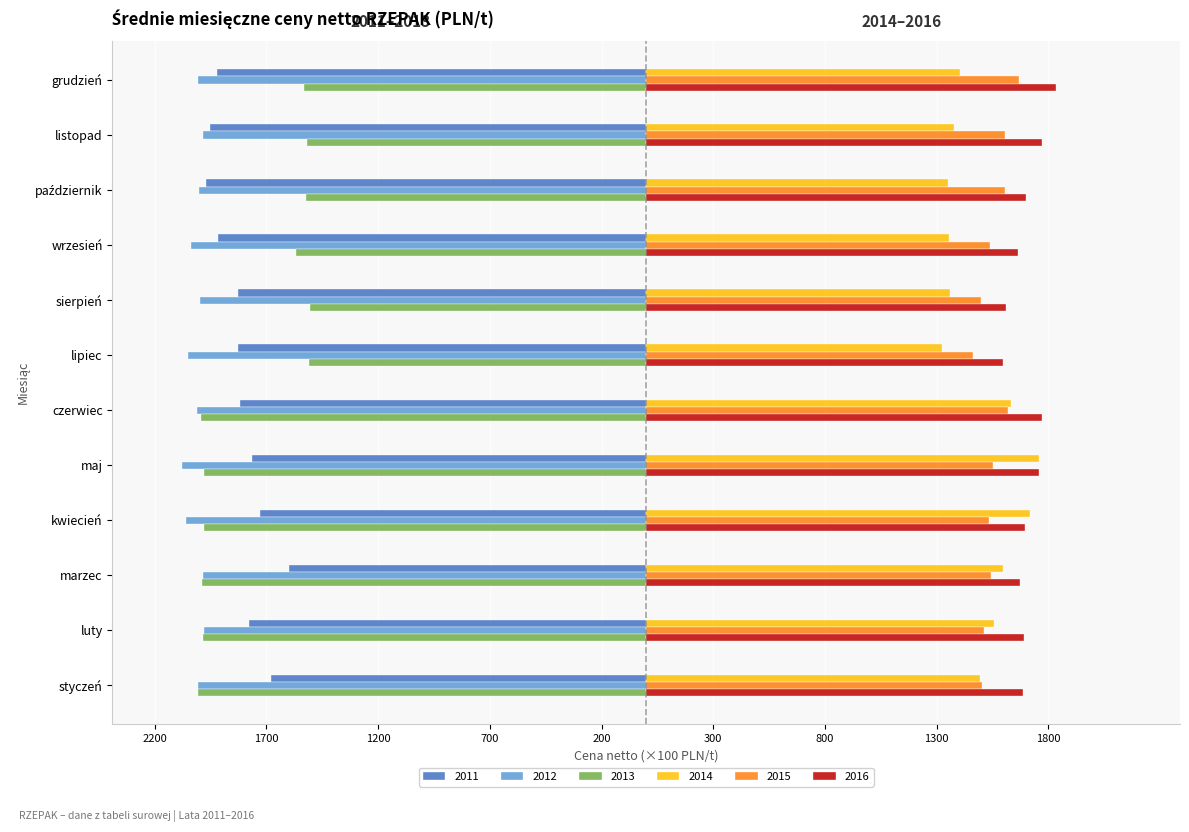

What is the total value across all series at styczeń?

-10.1